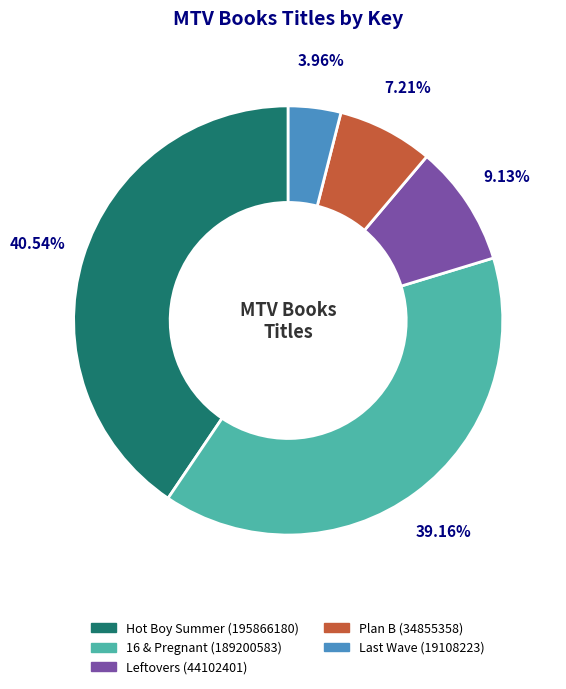

To the nearest percent, what portion does Plan B represent?

7%